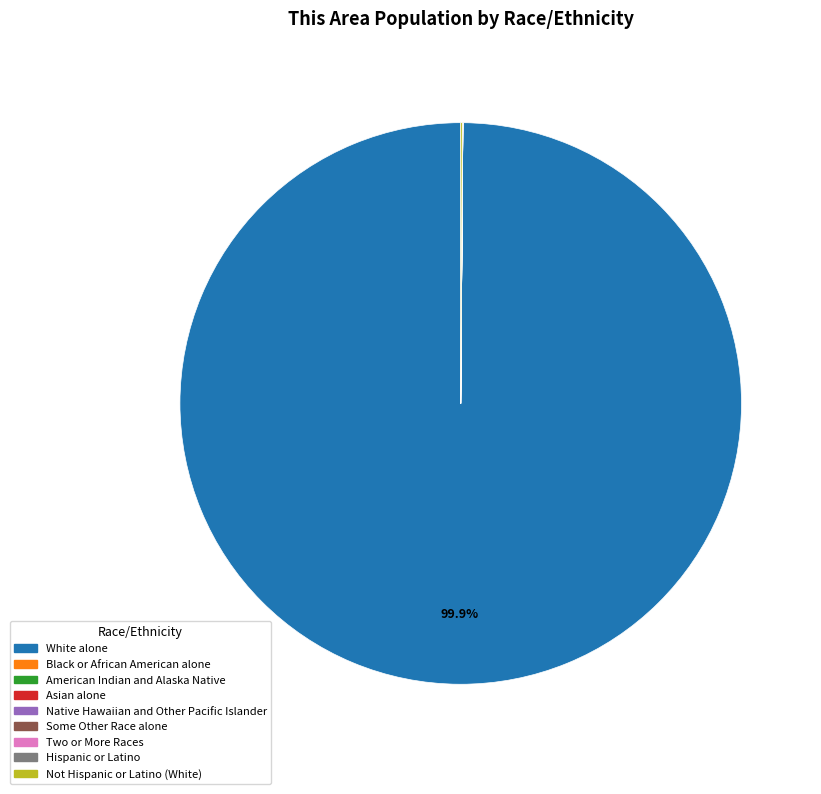

Which category has the biggest portion of the pie?

White alone